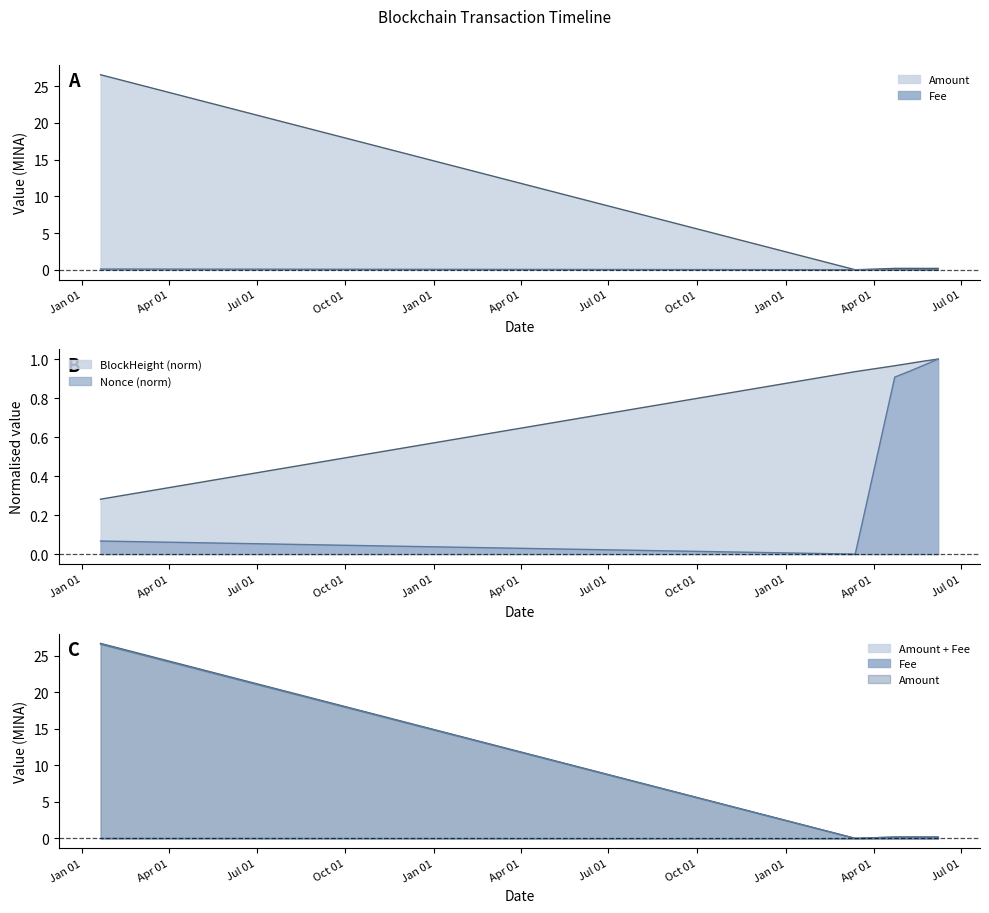

The value of Fee at 2022-01-20 is 0.1. True or false?

False